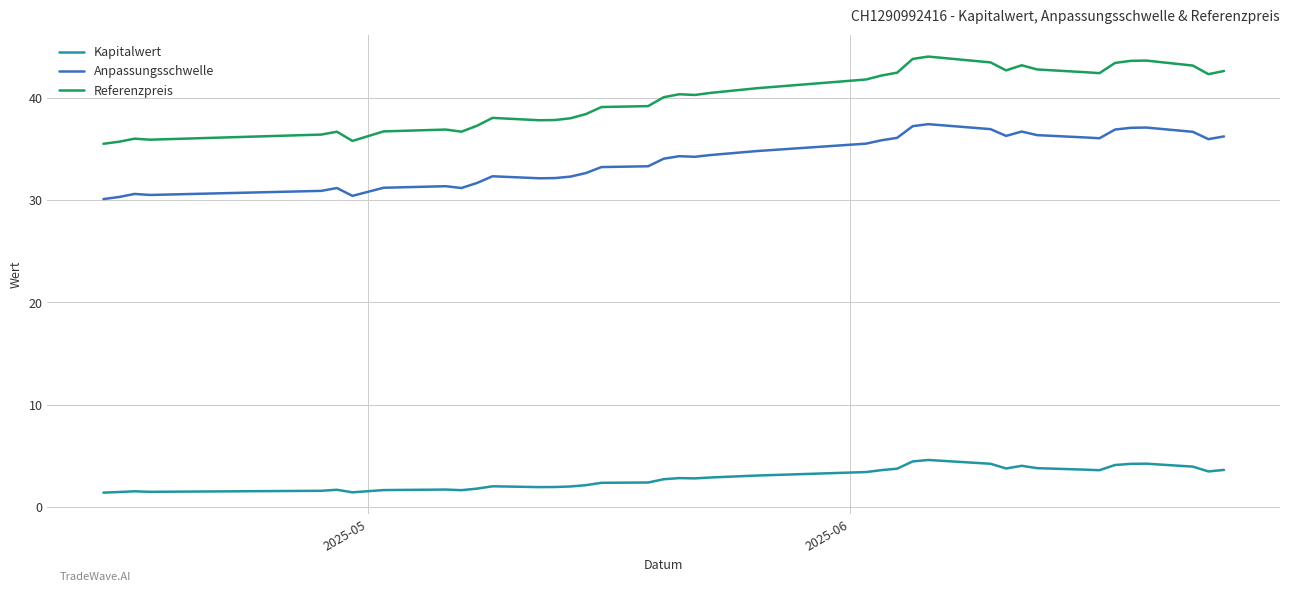

What is the difference between the maximum and minimum values in the Anpassungsschwelle series?

7.3